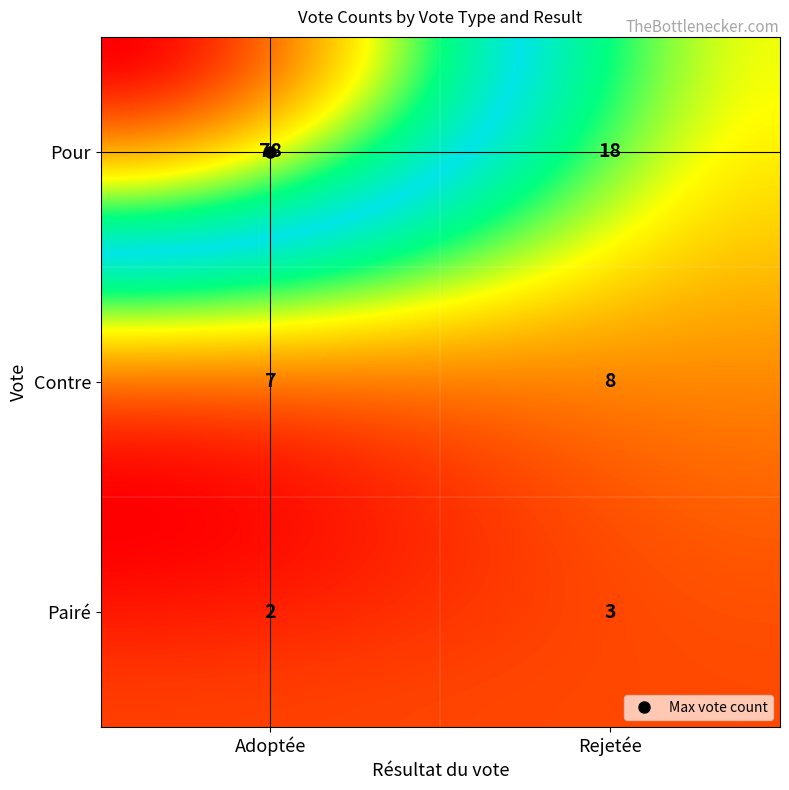

Reading left to right, transcribe all the data shown in this chart.

78	18	7	8	2	3